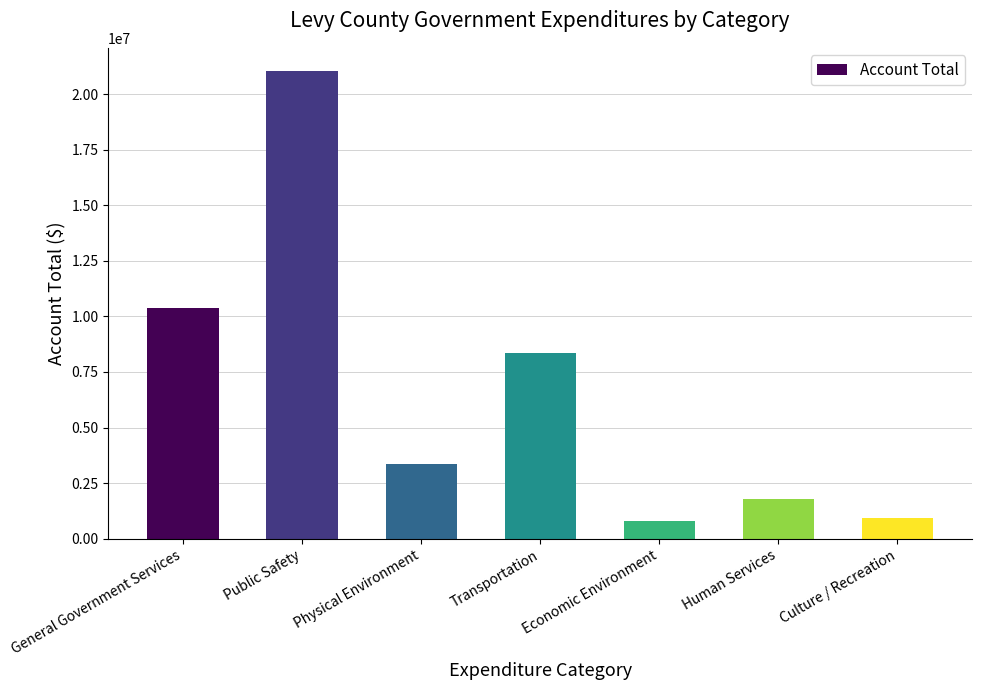

At which label does the data first exceed 3342144?

General Government Services